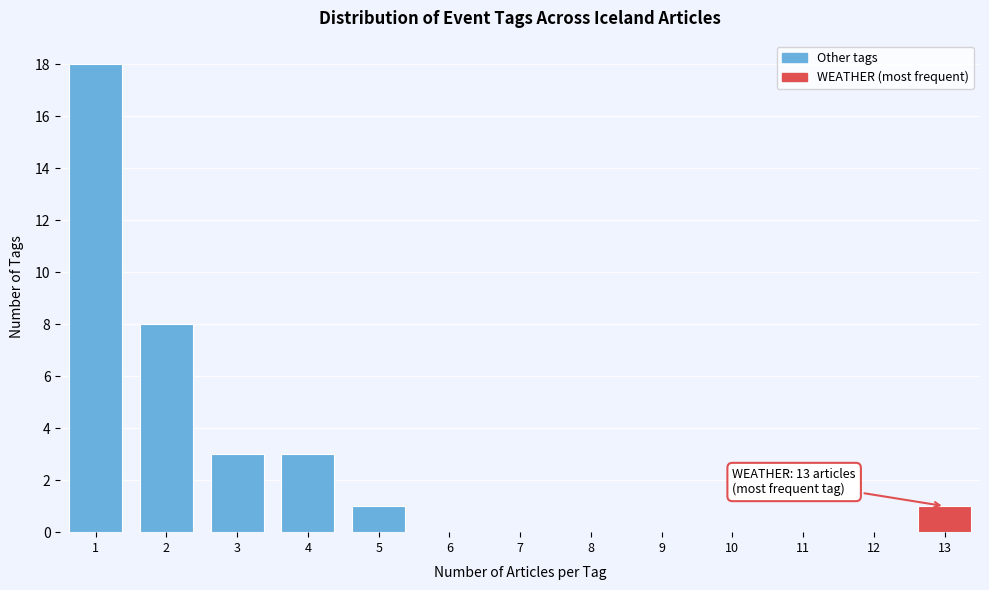

Reading right to left, what are all the values shown in this chart?

13=1	12=0	11=0	10=0	9=0	8=0	7=0	6=0	5=1	4=3	3=3	2=8	1=18